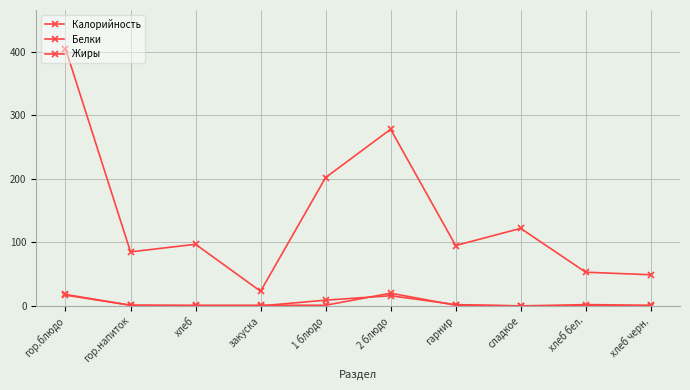

What value does the Калорийность series have at хлеб бел.?

53